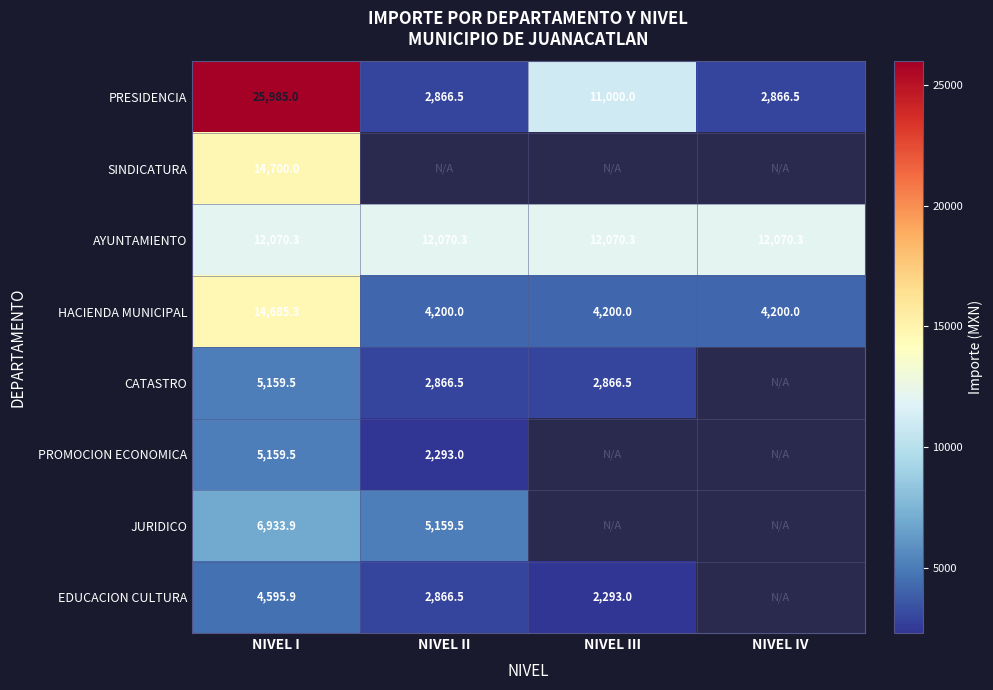

Is it true that CATASTRO equals 5159.5 at NIVEL I?

True